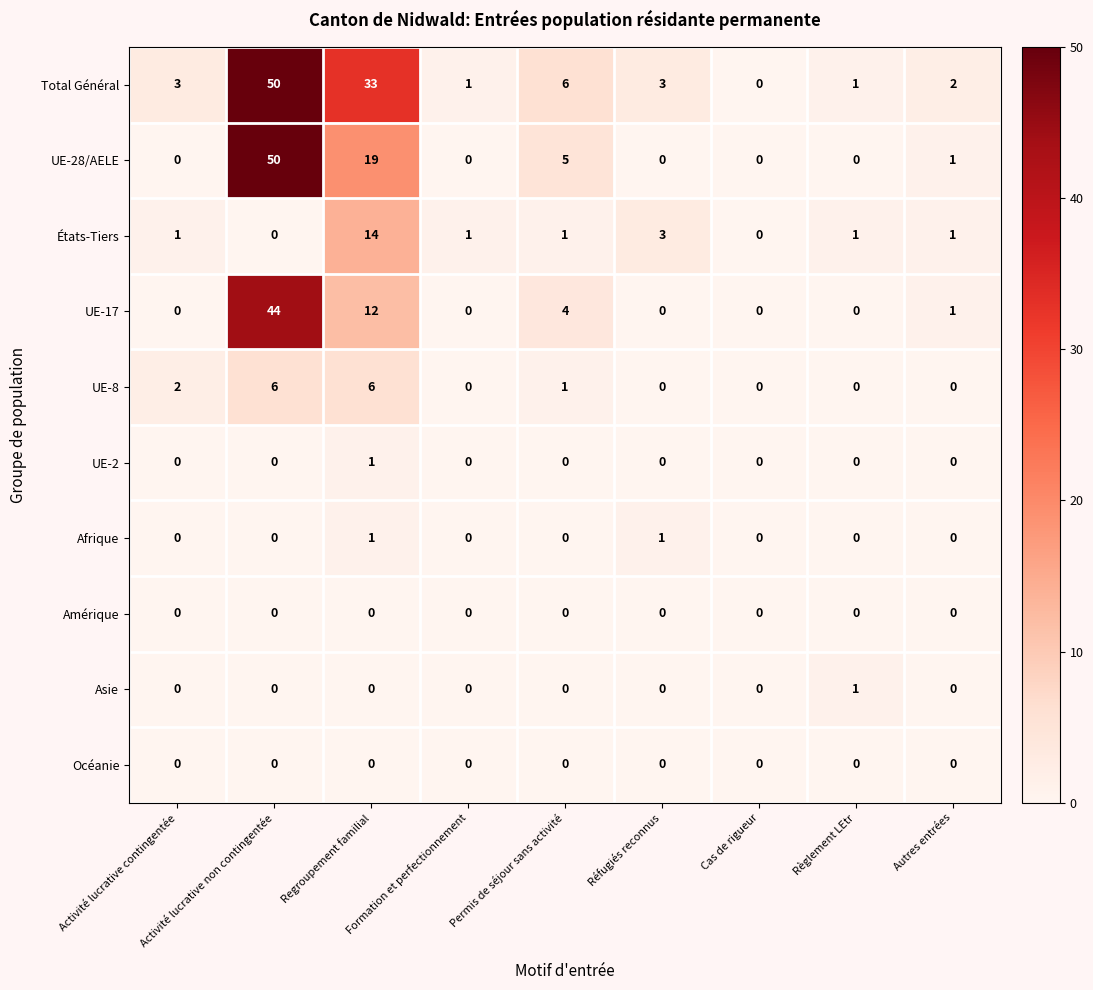

What is the maximum value shown in the chart?

50